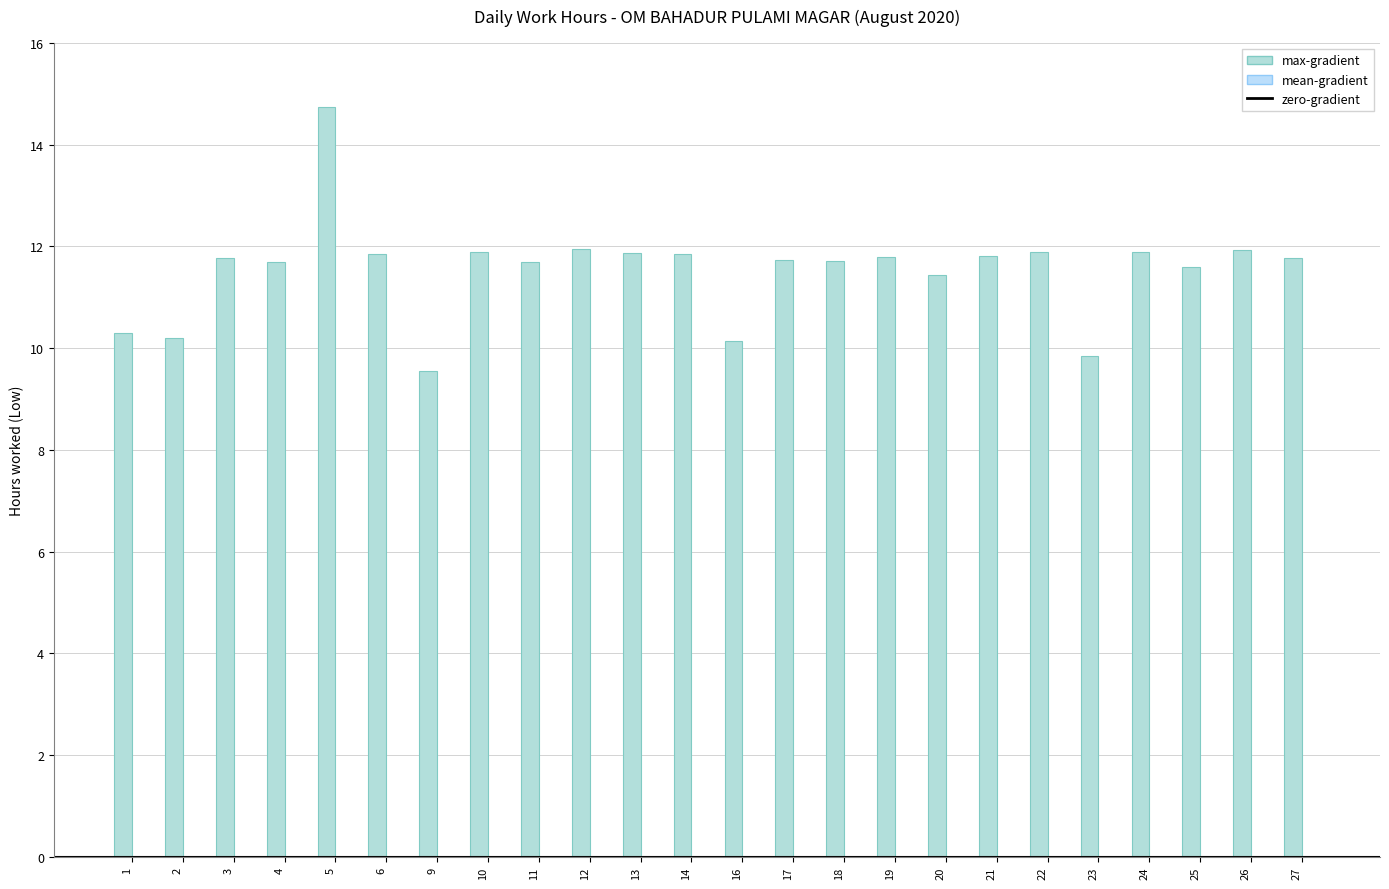

Reading left to right, list all the values displayed in this chart.

10.3	10.2	11.8	11.7	14.8	11.8	9.6	11.9	11.7	11.9	11.9	11.8	10.1	11.7	11.7	11.8	11.4	11.8	11.9	9.8	11.9	11.6	11.9	11.8